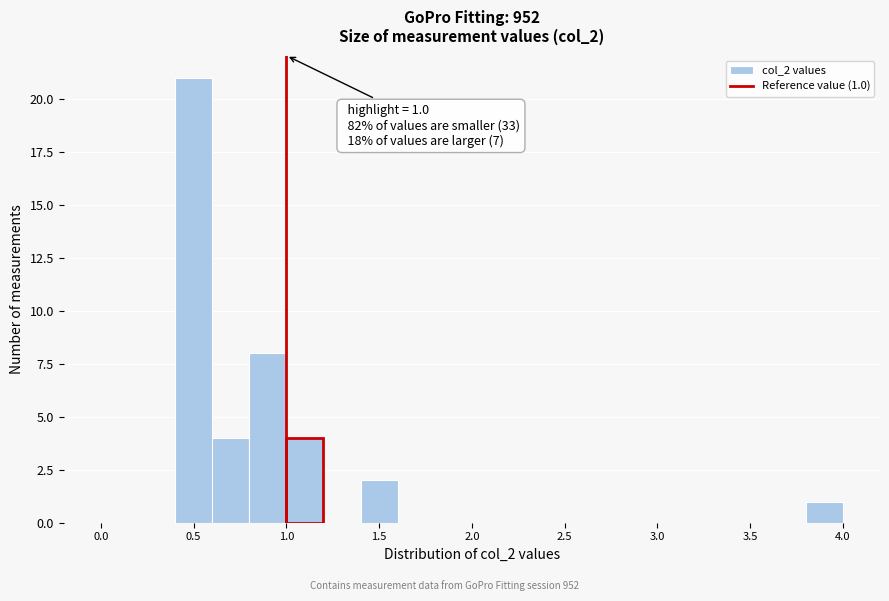

Which range on the x-axis has the tallest bar?

0.4 to 0.6